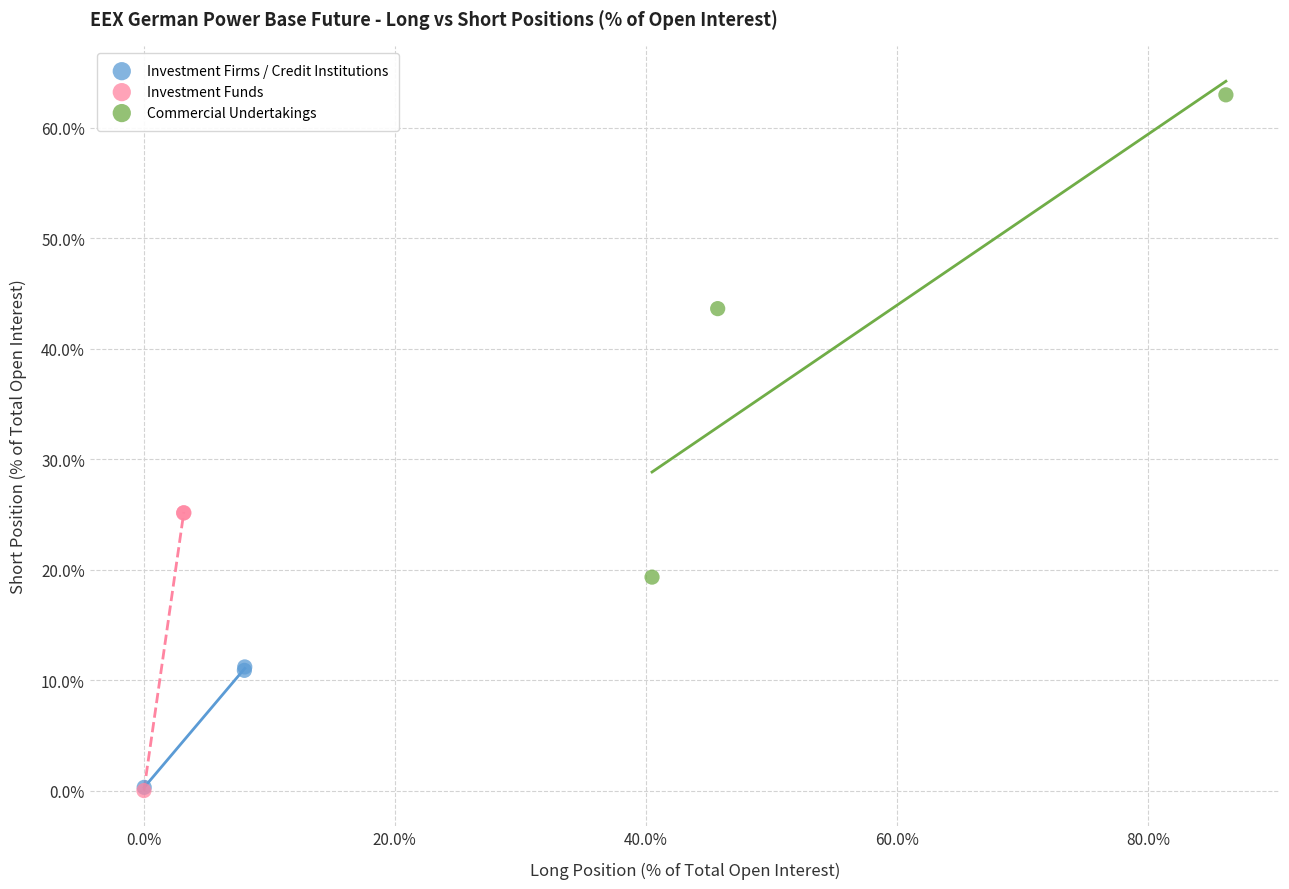

Which series has the largest Y range (max minus min)?

Commercial Undertakings